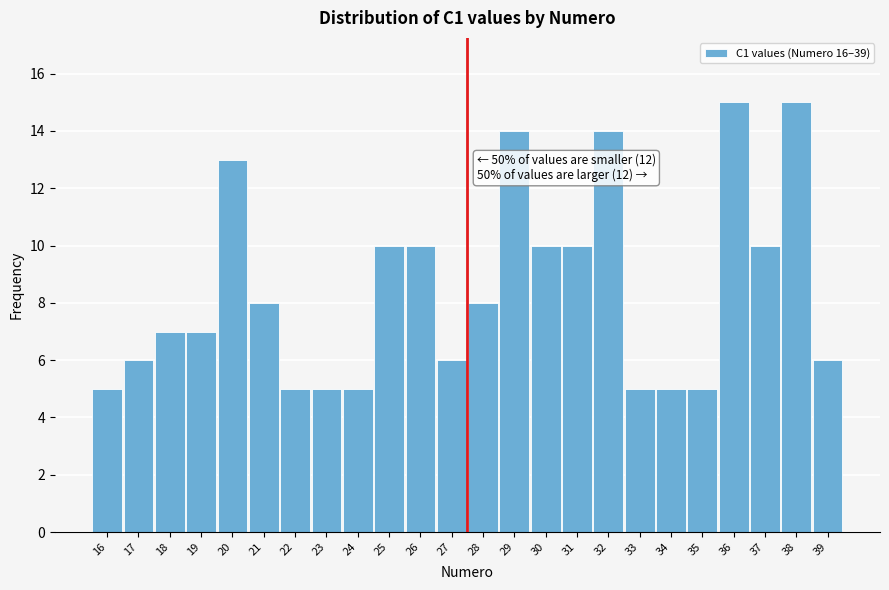

Reading left to right, extract all data points from this chart.

16=5	17=6	18=7	19=7	20=13	21=8	22=5	23=5	24=5	25=10	26=10	27=6	28=8	29=14	30=10	31=10	32=14	33=5	34=5	35=5	36=15	37=10	38=15	39=6